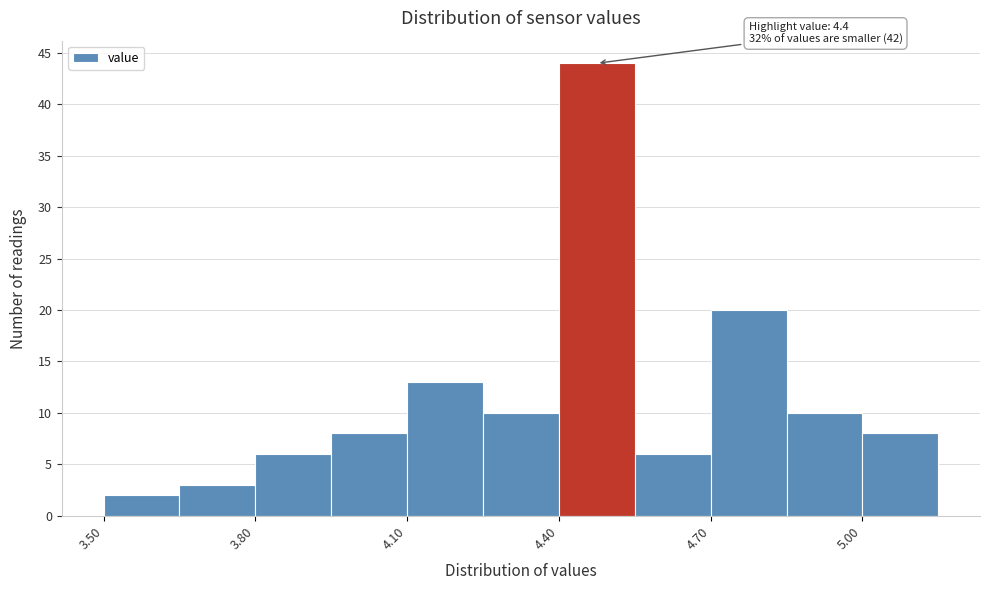

Read against the x-axis, roughly where is the centre of the tallest bar?

4.50